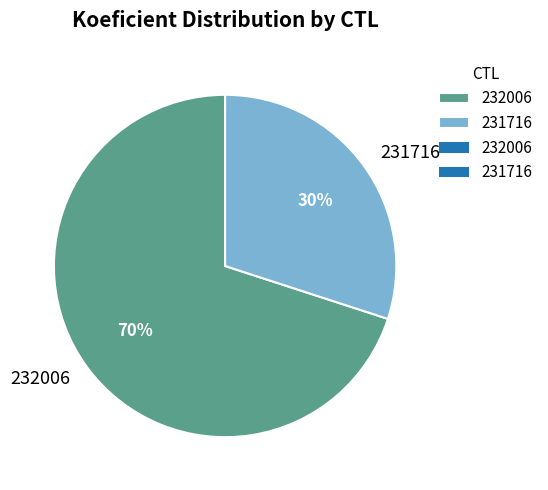

Count the number of slices in the pie.

2